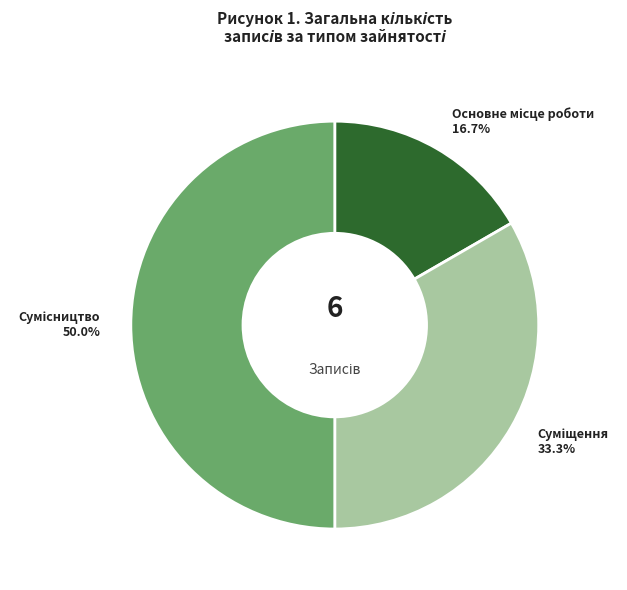

Is there any slice that represents more than half of the pie?

No